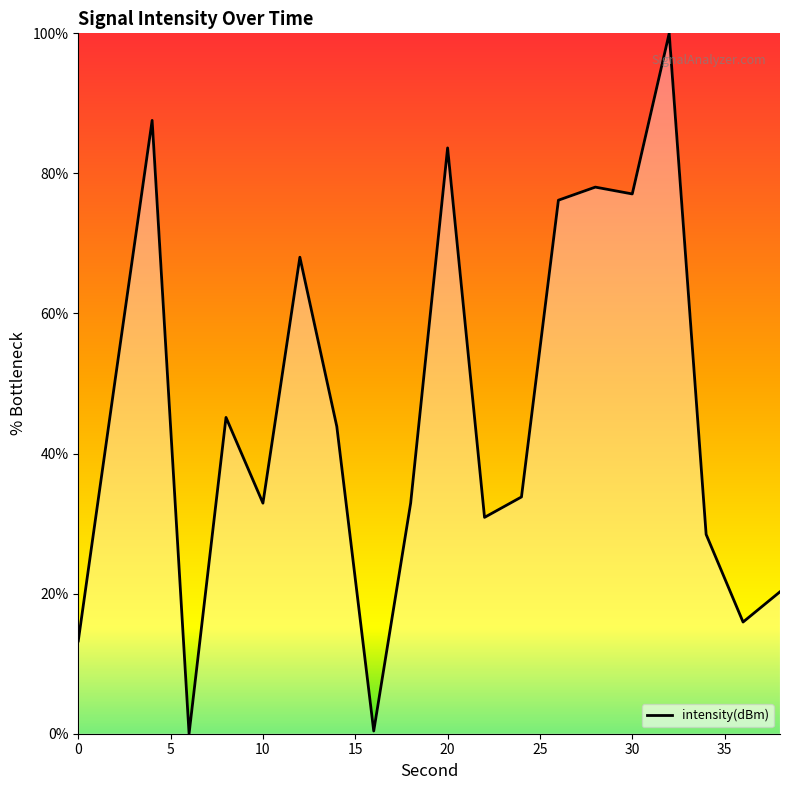

How many interior local valleys (lower than both neighbors) does the data have?

6